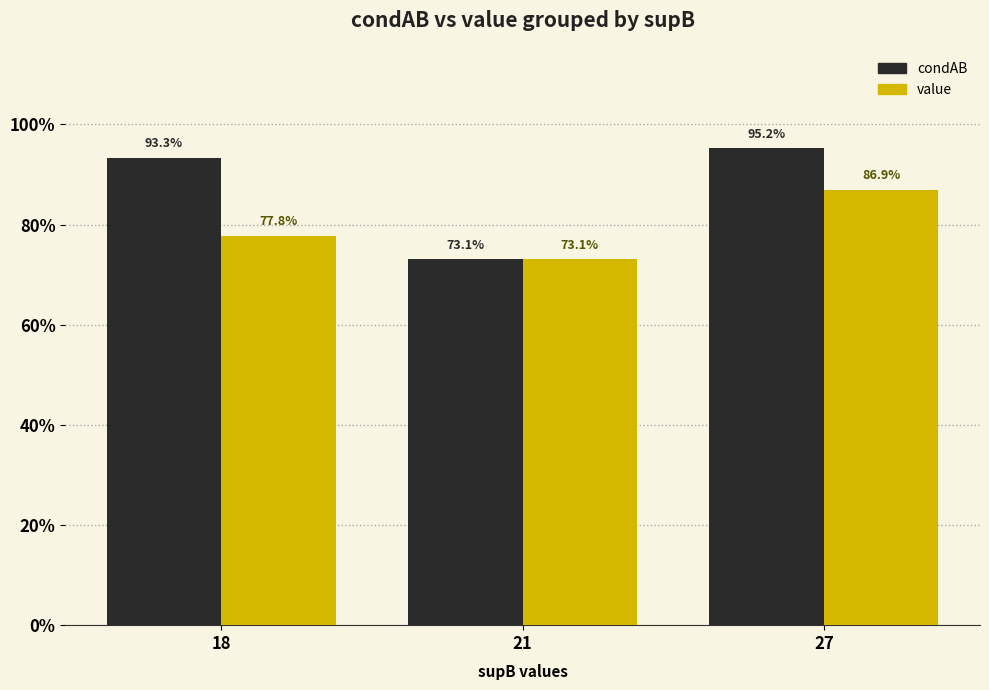

Reading left to right, transcribe all the data shown in this chart.

condAB: 18=0.9	21=0.7	27=1.0
value: 18=0.8	21=0.7	27=0.9